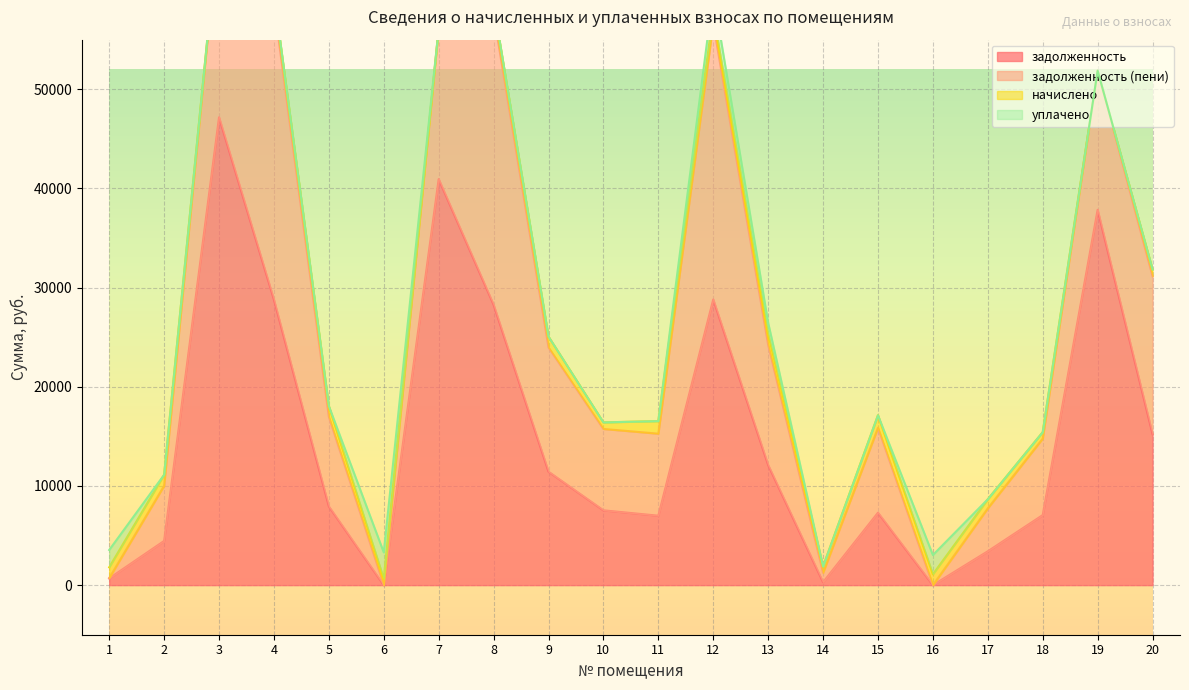

Reading left to right, extract all data points from this chart.

задолженность: 1=682.0	2=4457.2	3=47176.1	4=28786.4	5=7941.0	6=0.0	7=40942.3	8=28280.4	9=11440.5	10=7543.1	11=7001.3	12=28807.8	13=12114.0	14=294.5	15=7305.9	16=0.0	17=3414.6	18=7065.3	19=37847.5	20=15226.3
задолженность (пени): 1=25.6	2=5562.8	3=19786.7	4=29788.4	5=9028.6	6=0.0	7=15174.6	8=29278.4	9=12530.1	10=8204.4	11=8270.2	12=27819.8	13=12113.6	14=941.9	15=8564.8	16=0.0	17=4329.0	18=7710.7	19=14027.5	20=15917.5
начислено: 1=1089.6	2=1105.6	3=-27389.4	4=1002.0	5=1087.6	6=639.4	7=-25767.7	8=998.0	9=1089.6	10=661.4	11=1268.9	12=1011.9	13=1109.5	14=647.4	15=1259.0	16=1099.6	17=914.3	18=645.4	19=-23820.0	20=691.2
уплачено: 1=1746.0	2=0.0	3=0.0	4=0.0	5=0.0	6=2662.0	7=0.0	8=0.0	9=0.0	10=0.0	11=0.0	12=2000.0	13=1110.0	14=0.0	15=0.0	16=1935.0	17=0.0	18=0.0	19=0.0	20=0.0